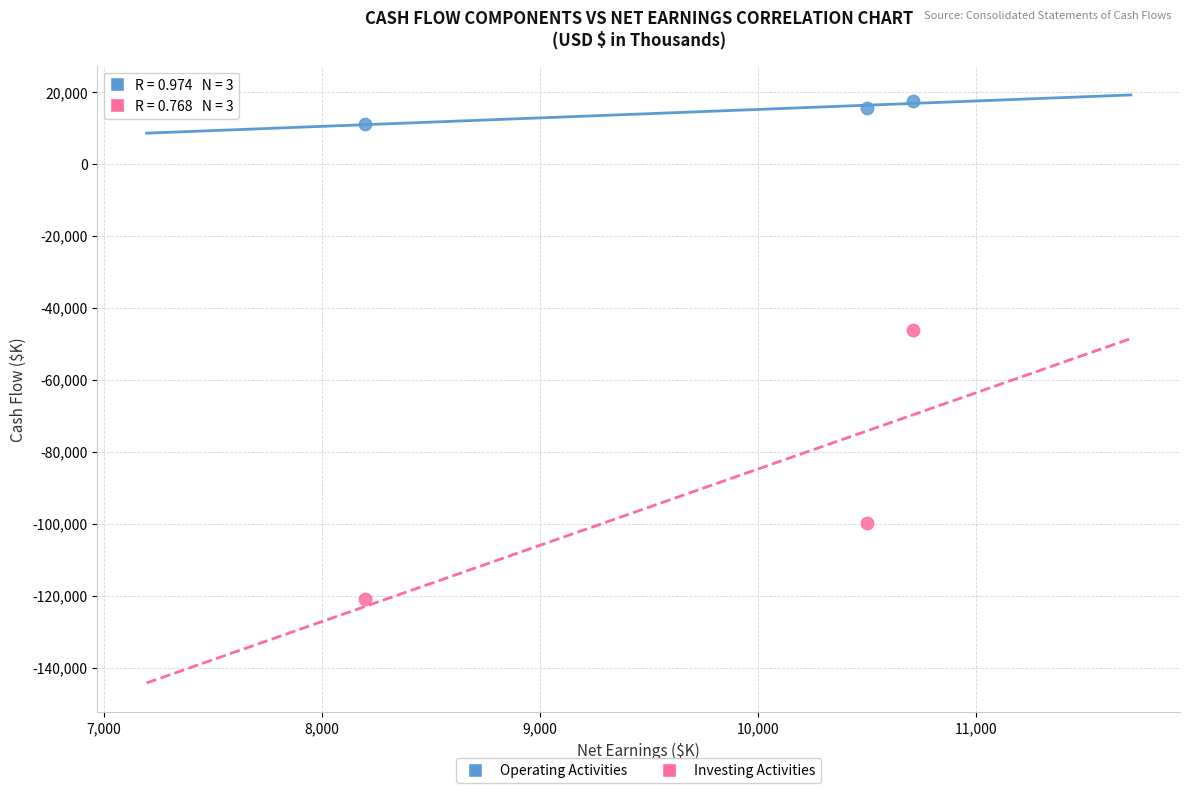

Which series reaches the maximum Y coordinate?

Operating Activities